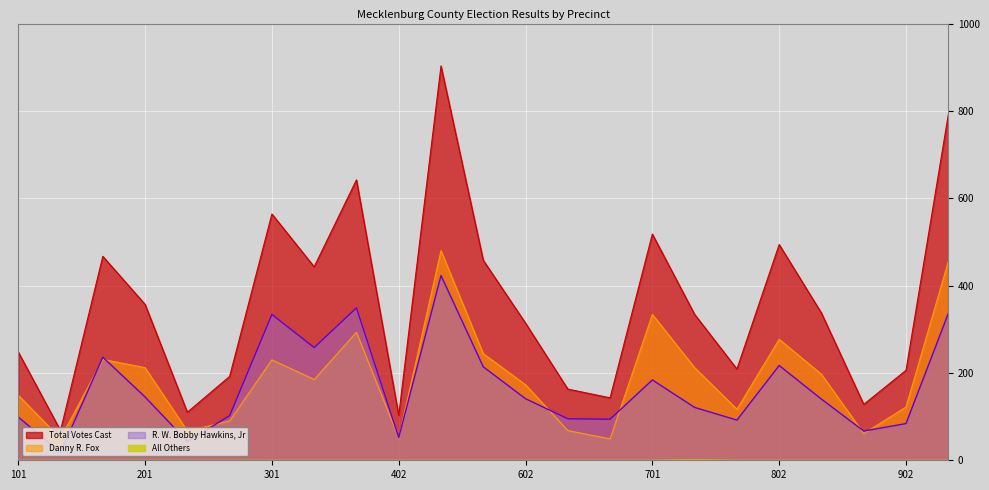

How many interior local valleys does the R. W. Bobby Hawkins, Jr series have?

7